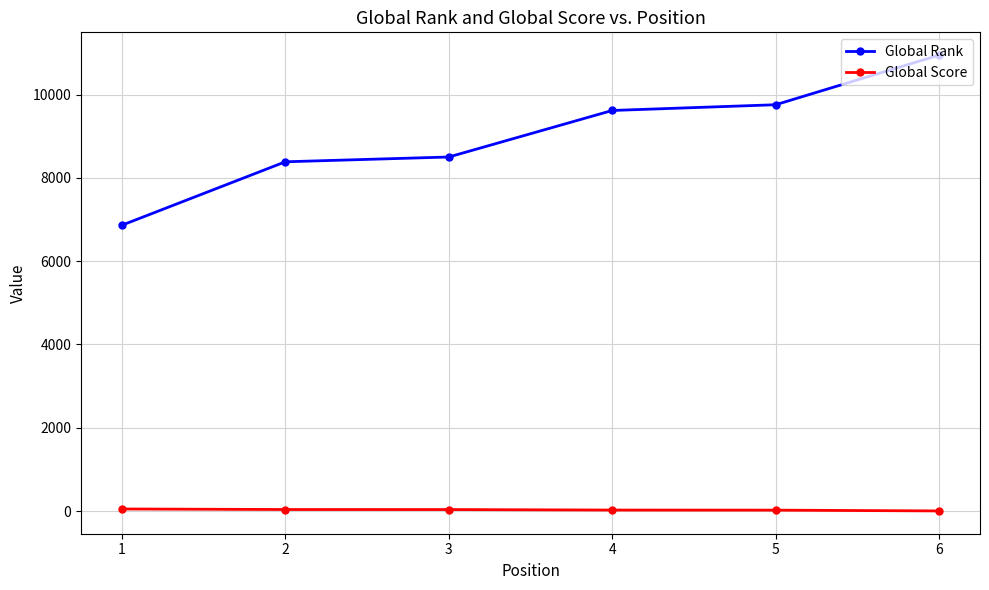

What is the difference between the second highest and second lowest values in the Global Rank series?

1370